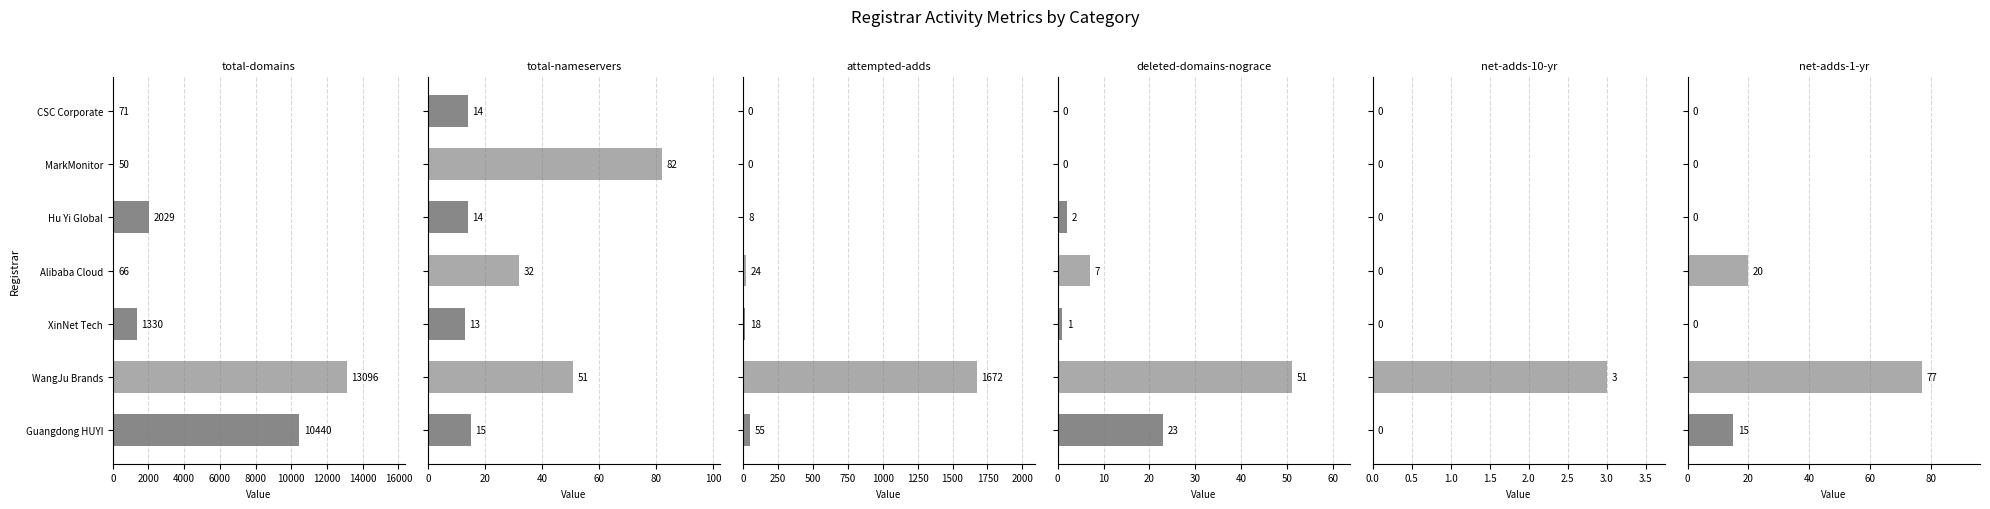

What are all the series names shown in the legend?

total-domains, total-nameservers, attempted-adds, deleted-domains-nograce, net-adds-10-yr, net-adds-1-yr